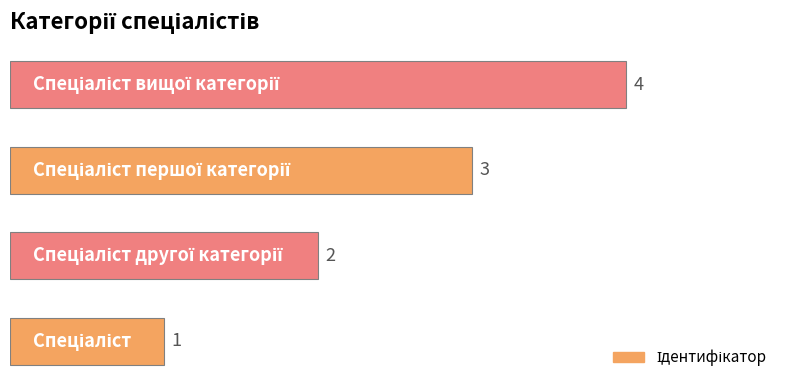

Count the values in the range 2 to 4.

3